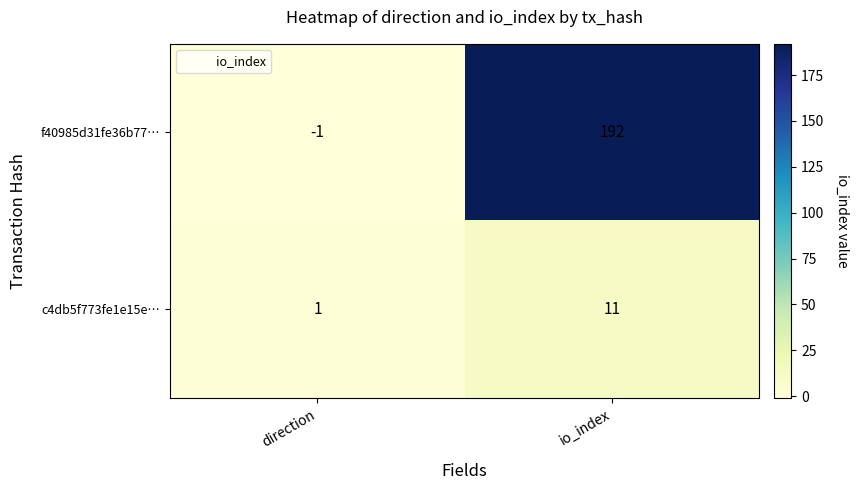

Which series has the widest spread of values?

f40985d31fe36b77…